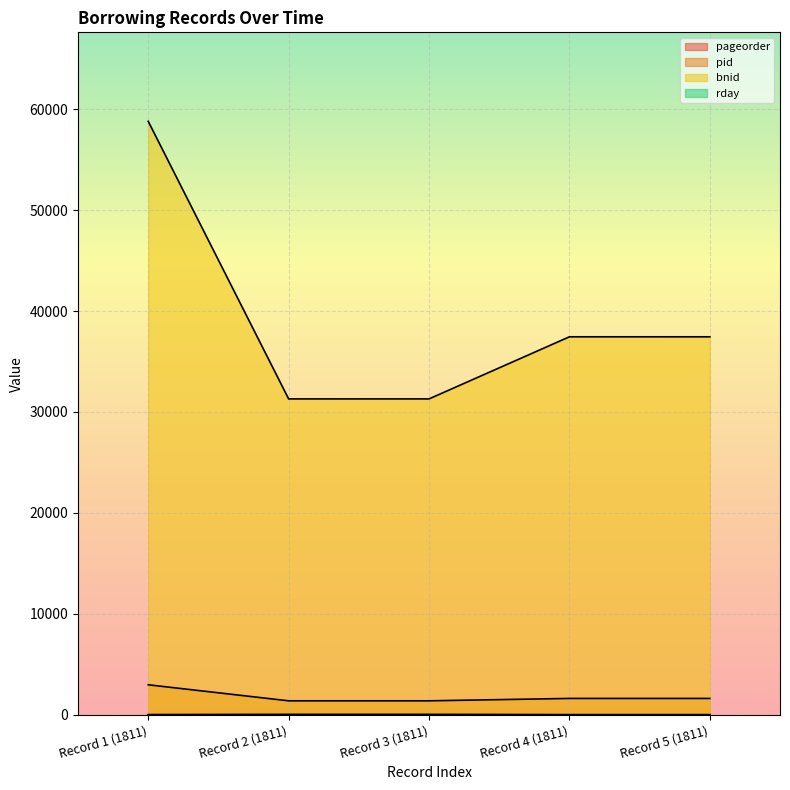

Which series has the widest spread of values?

bnid